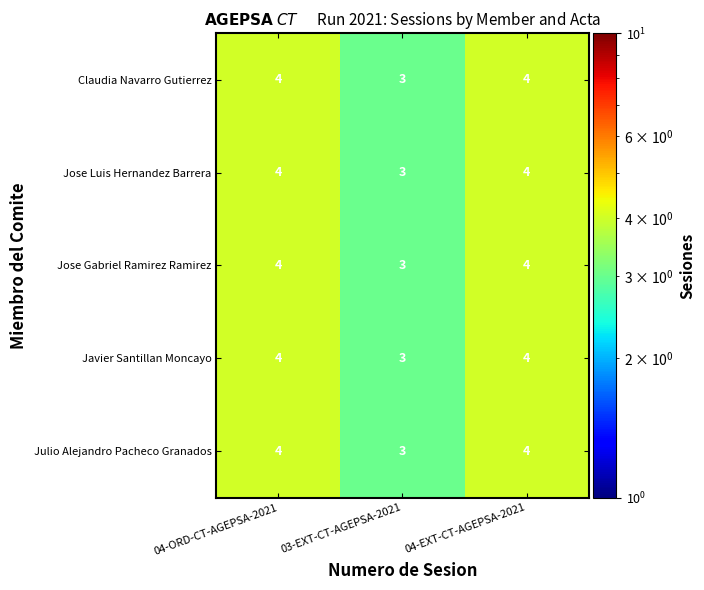

What is the maximum value for Jose Luis Hernandez Barrera?

4